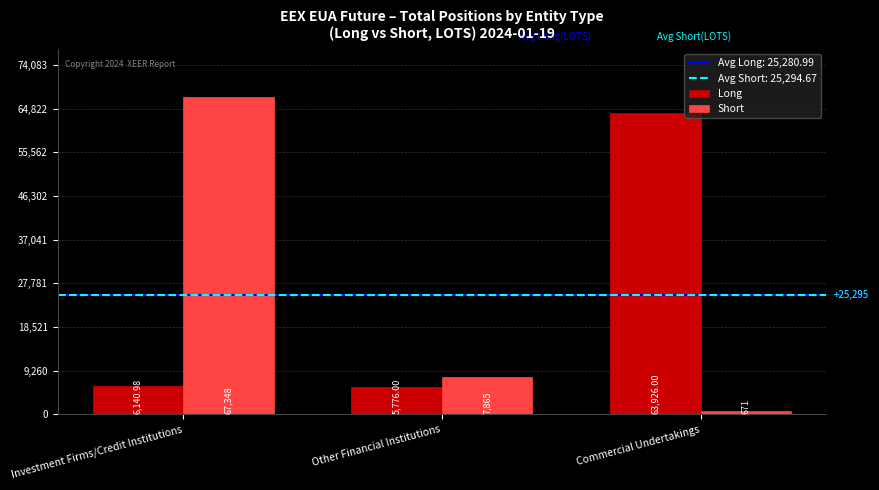

Reading left to right, extract all data points from this chart.

Long: Investment Firms/Credit Institutions=6141.0	Other Financial Institutions=5776.0	Commercial Undertakings=63926.0
Short: Investment Firms/Credit Institutions=67348.0	Other Financial Institutions=7865.0	Commercial Undertakings=671.0